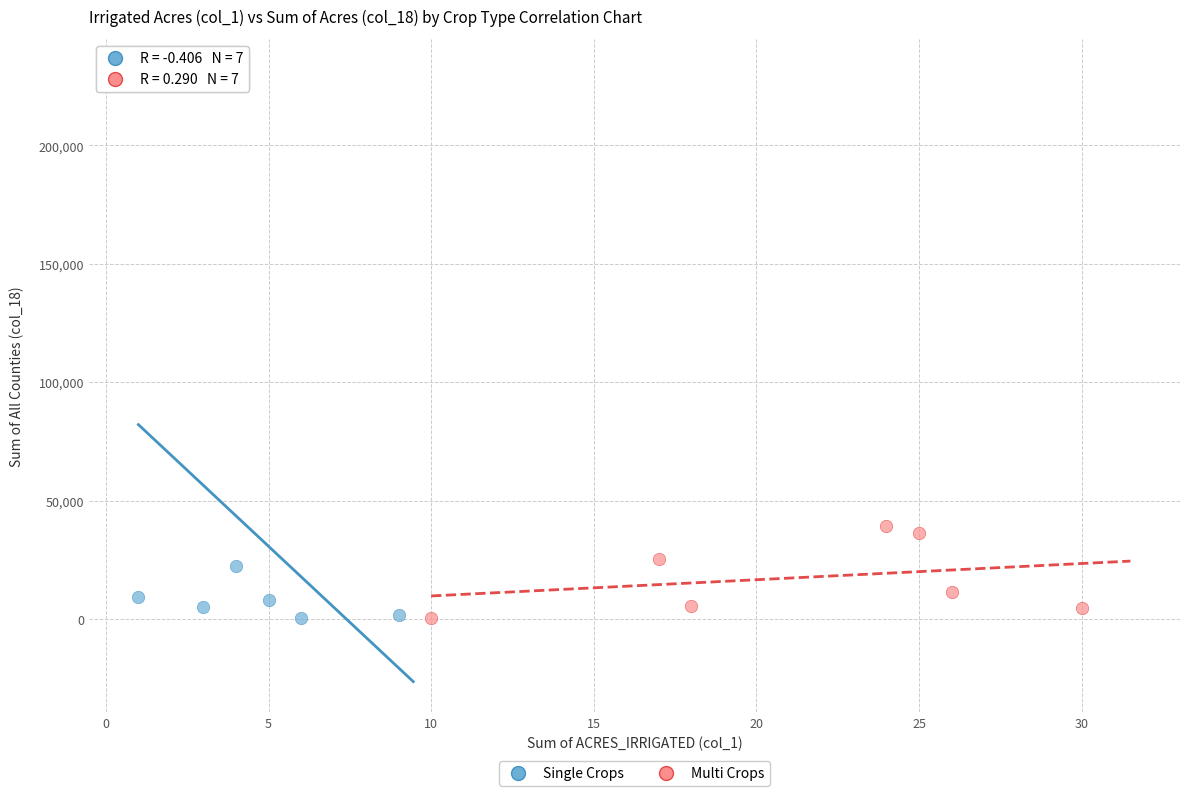

Which series contains the highest Y value?

Single Crops